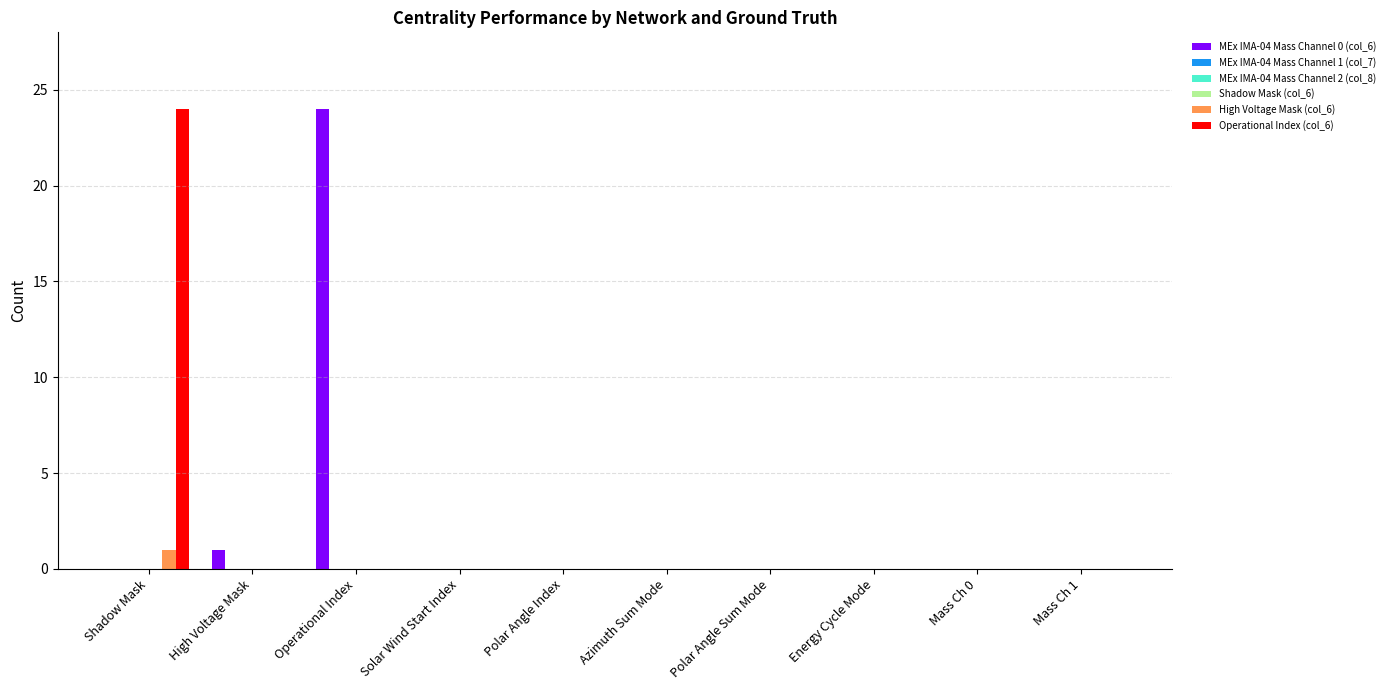

What is the average value of the MEx IMA-04 Mass Channel 0 (col_6) series?

2